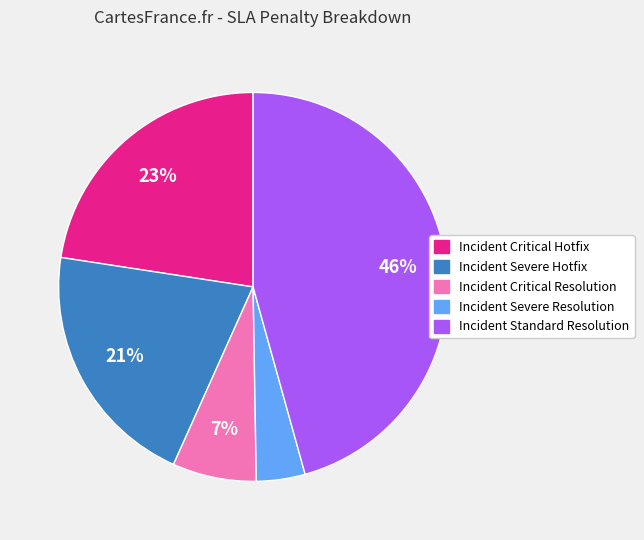

Between Incident Standard Resolution and Incident Critical Hotfix, which is larger?

Incident Standard Resolution